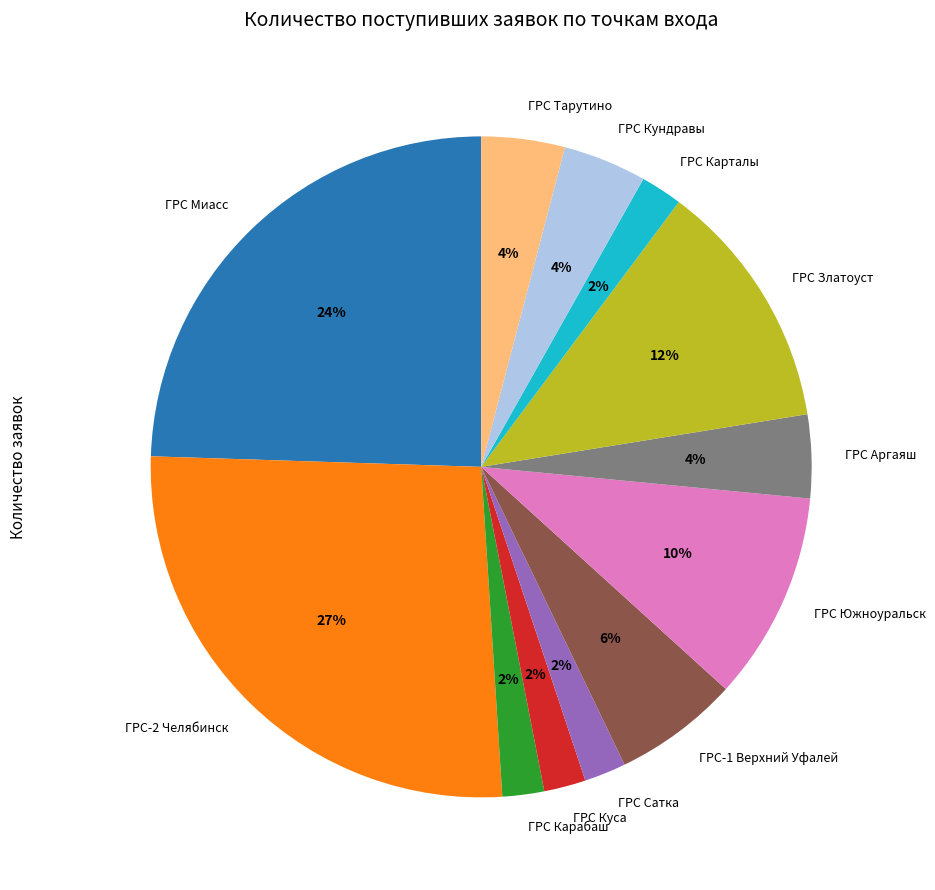

Combined, do ГРС Карабаш and ГРС Кундравы account for over 50%?

No